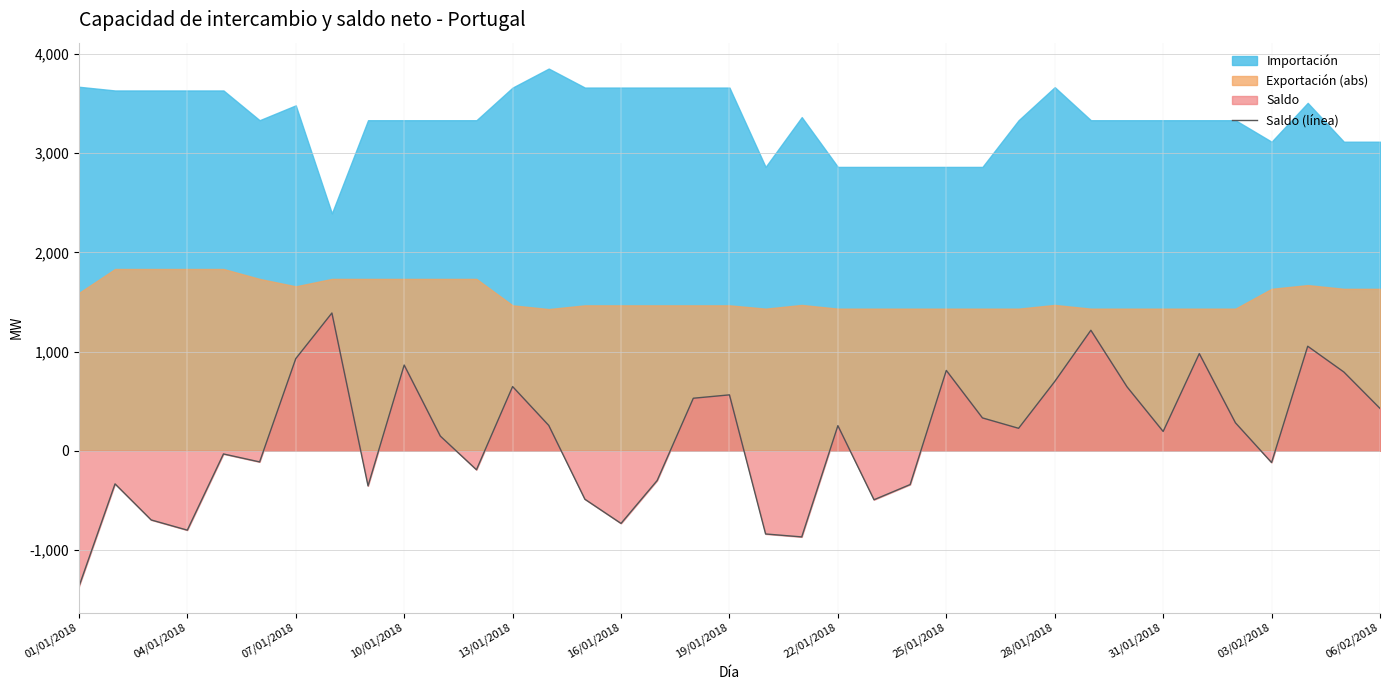

What is the maximum value for Saldo (línea)?

1389.3